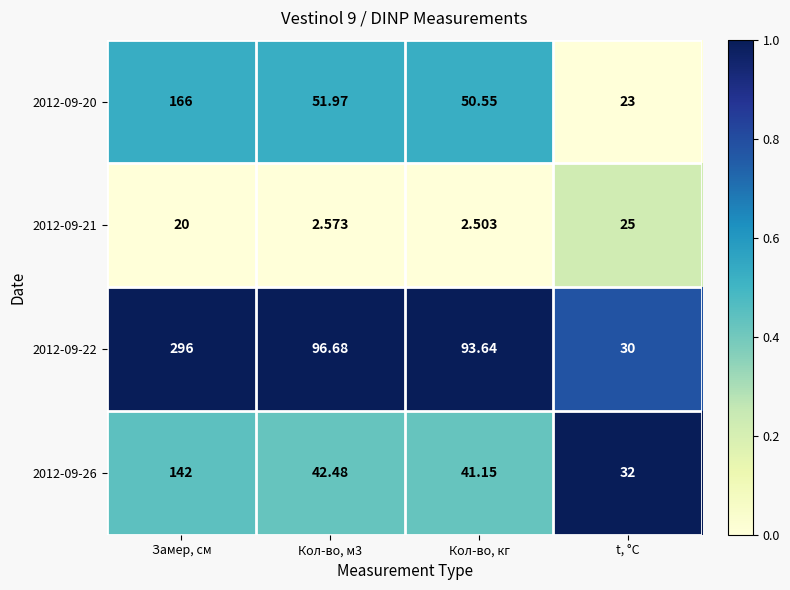

How many values in the 2012-09-26 series are below 42?

2